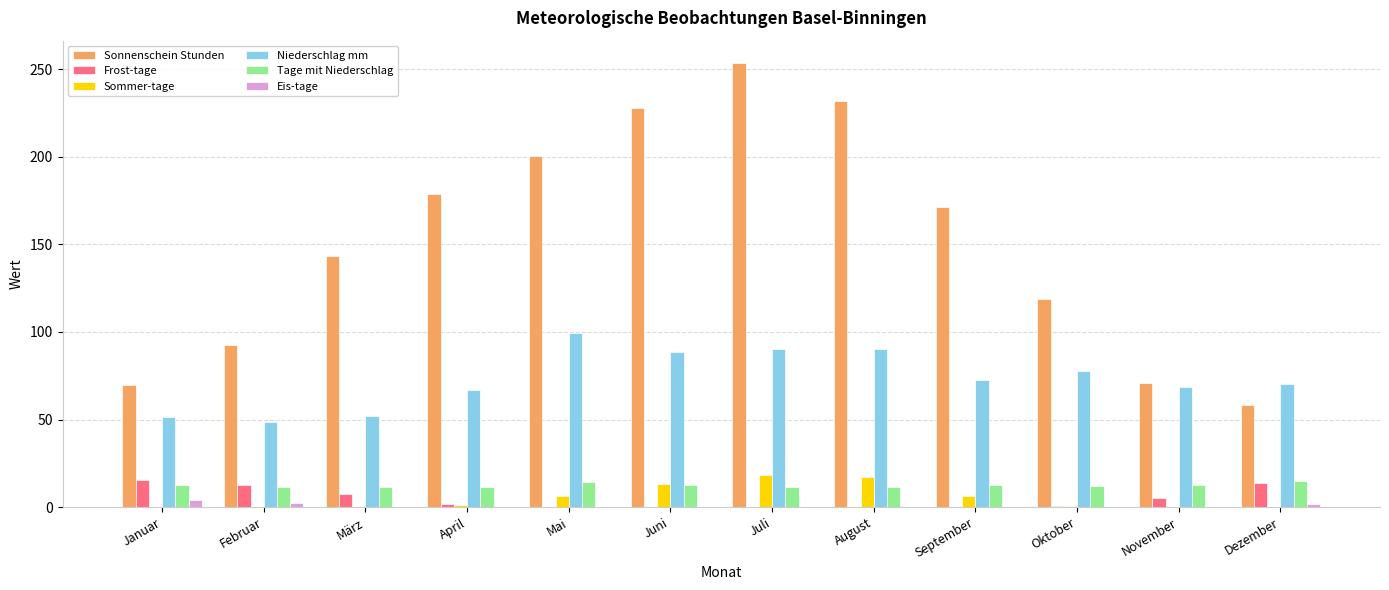

Which series has the largest total across all categories?

Sonnenschein Stunden